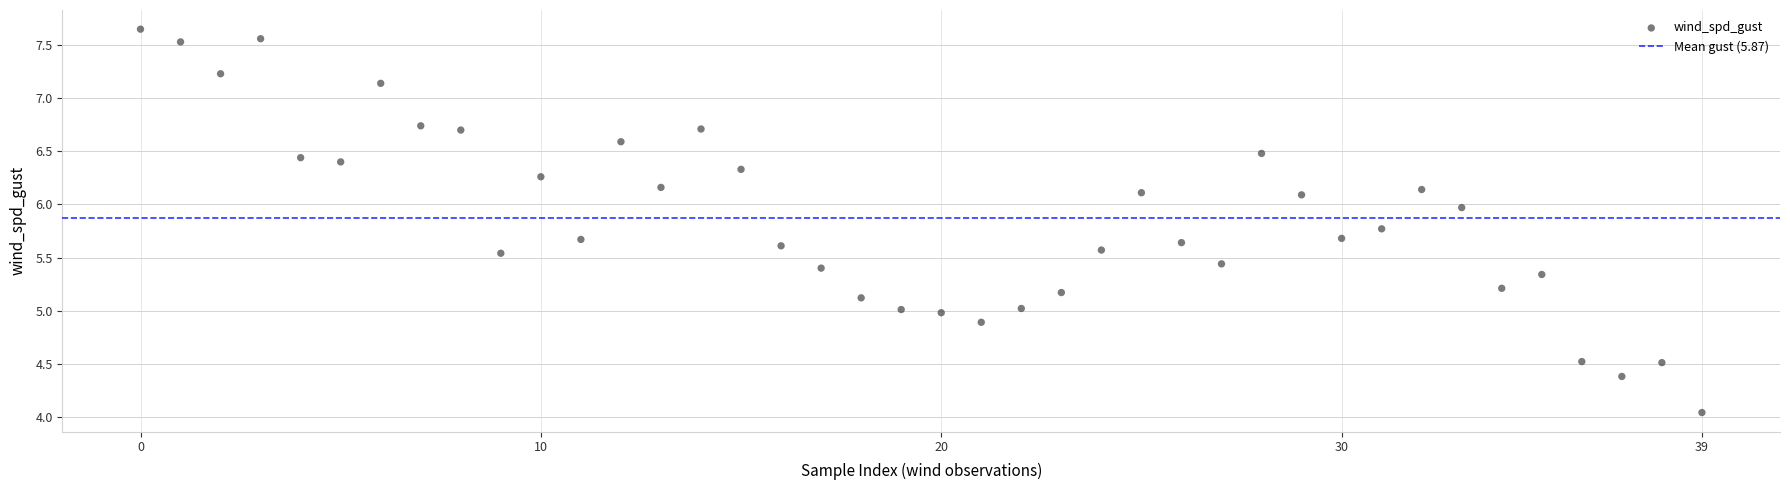

What is the range of Y values (max minus min)?

3.6